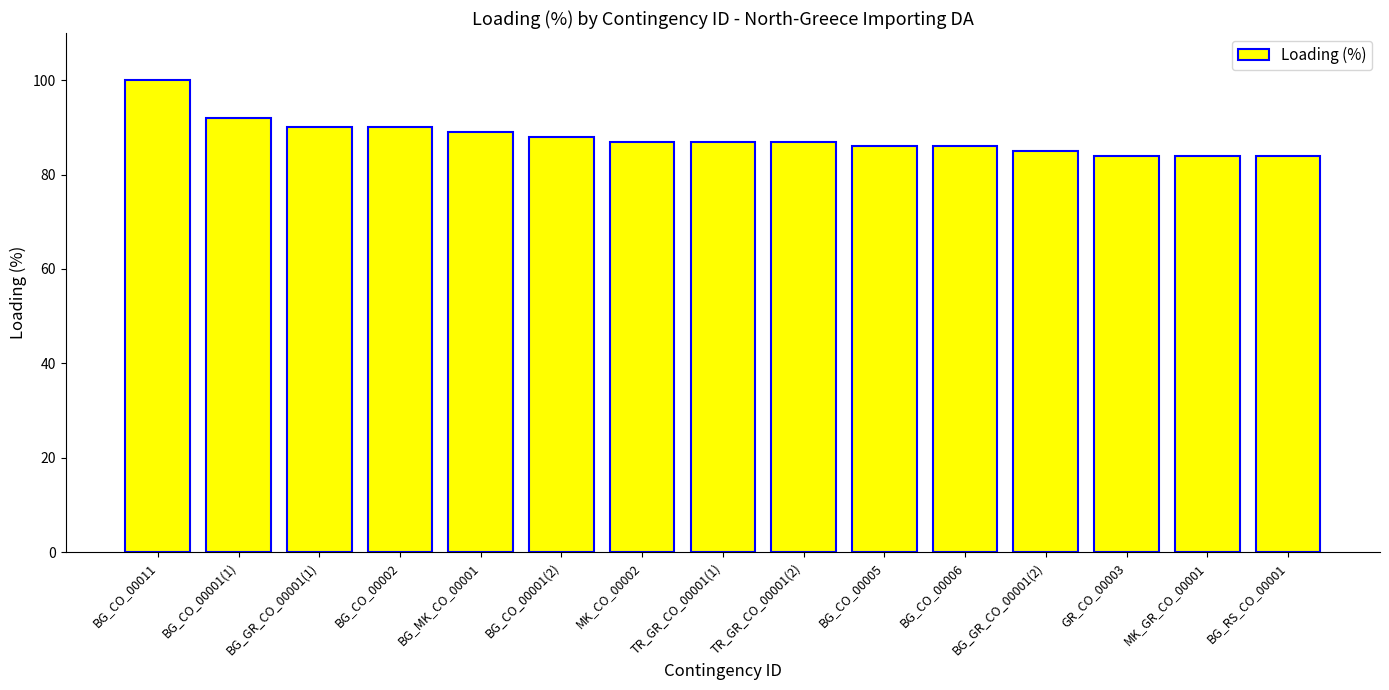

What is the value of the 14th bar from the left?

84